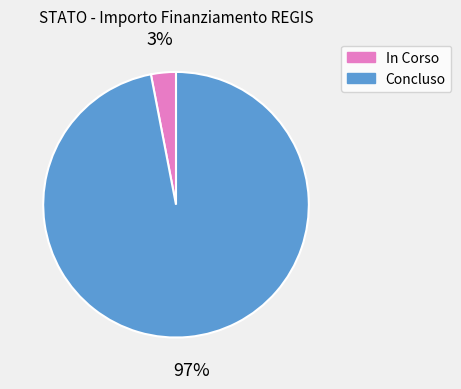

Is it true that Concluso is 97% of the pie?

True